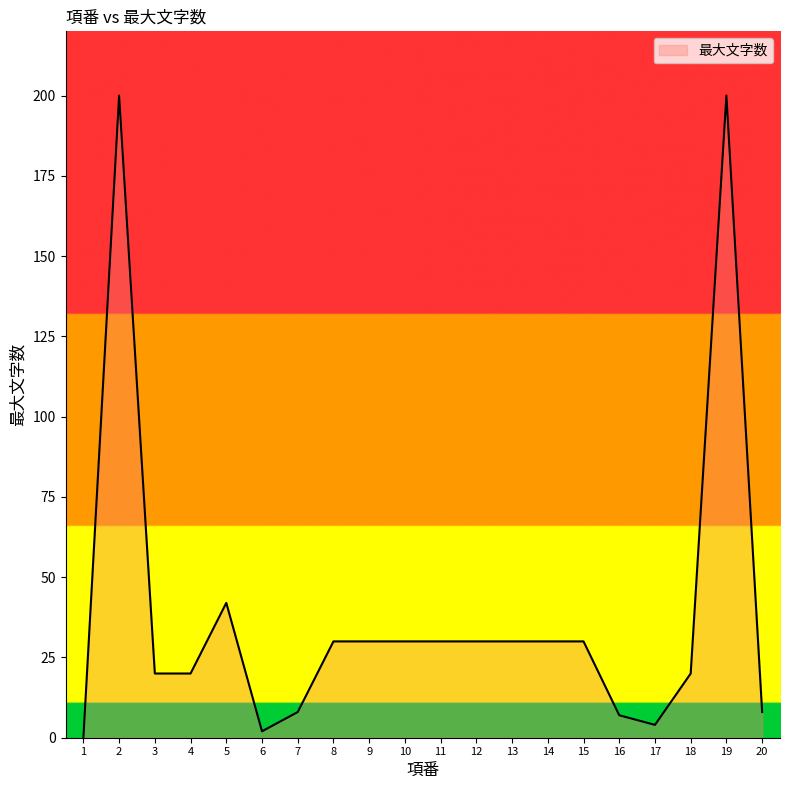

The chart shows a value of 30 at 10. True or false?

True